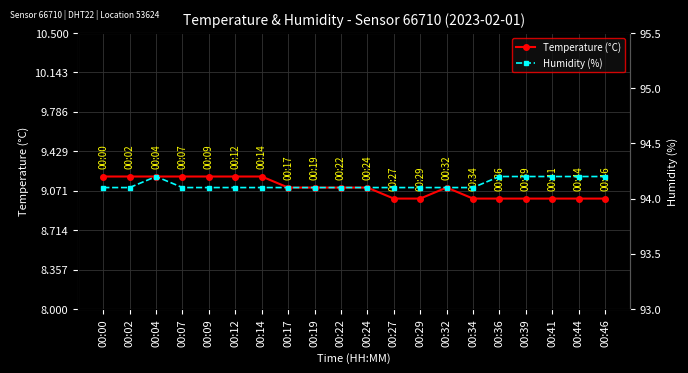

Count the Humidity (%) values in the range 94 to 95.

20